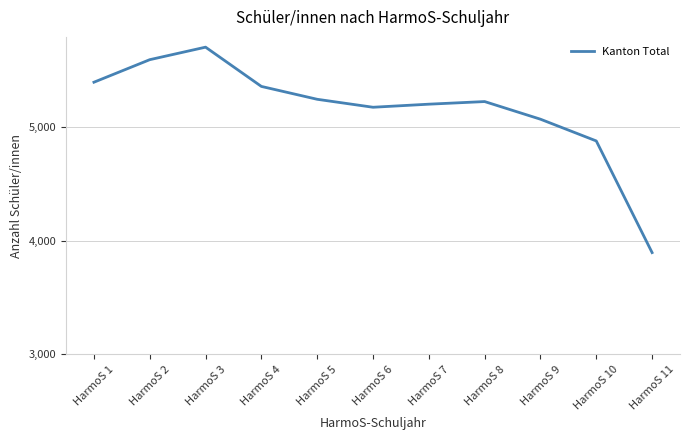

The value at HarmoS 4 is 5354. True or false?

True